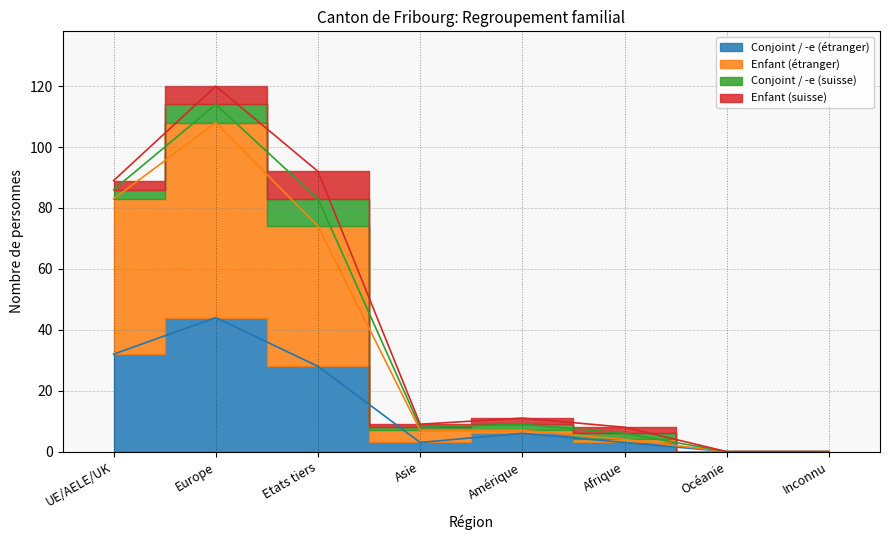

Between Océanie and Etats tiers, which is larger?

Etats tiers